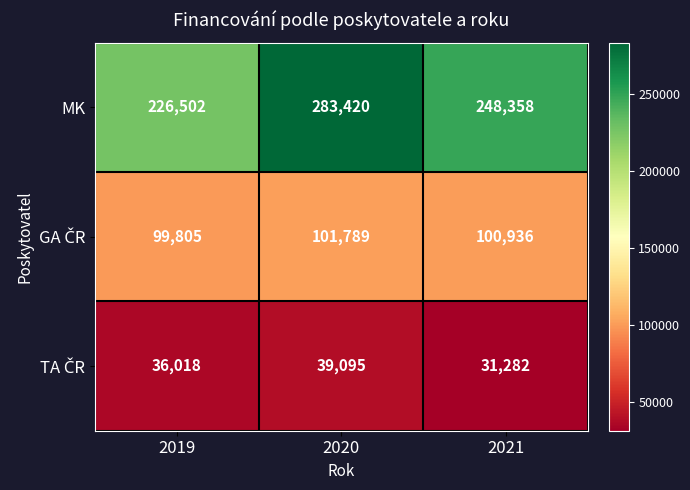

Which series changed the most between 2019 and 2020?

MK